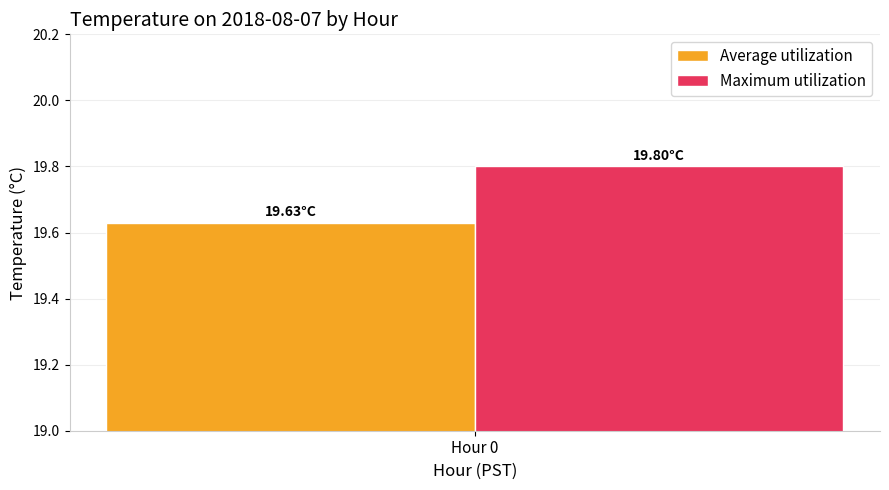

List the labels in order of Average utilization value, smallest first.

Hour 0